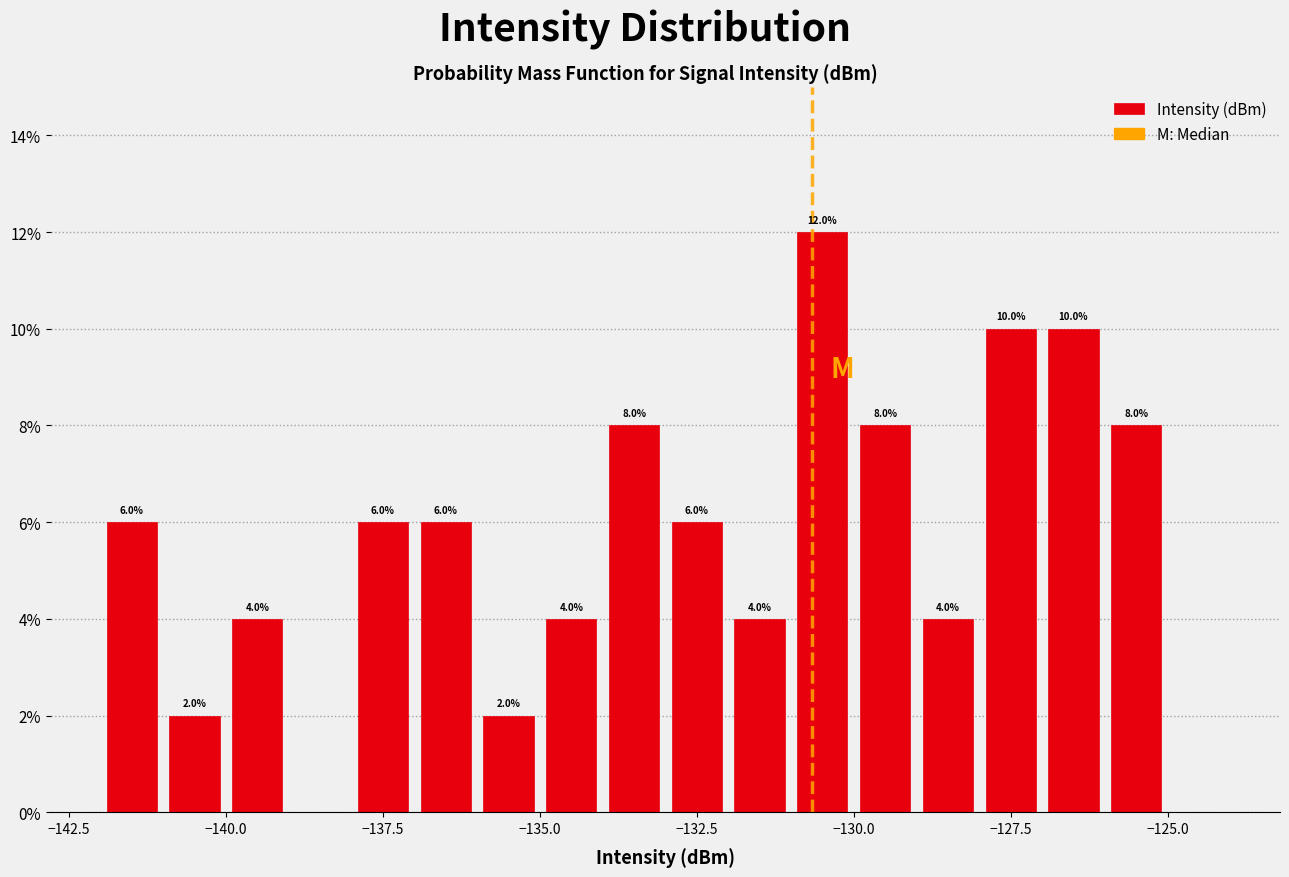

Read against the x-axis, roughly where is the centre of the tallest bar?

-130.5